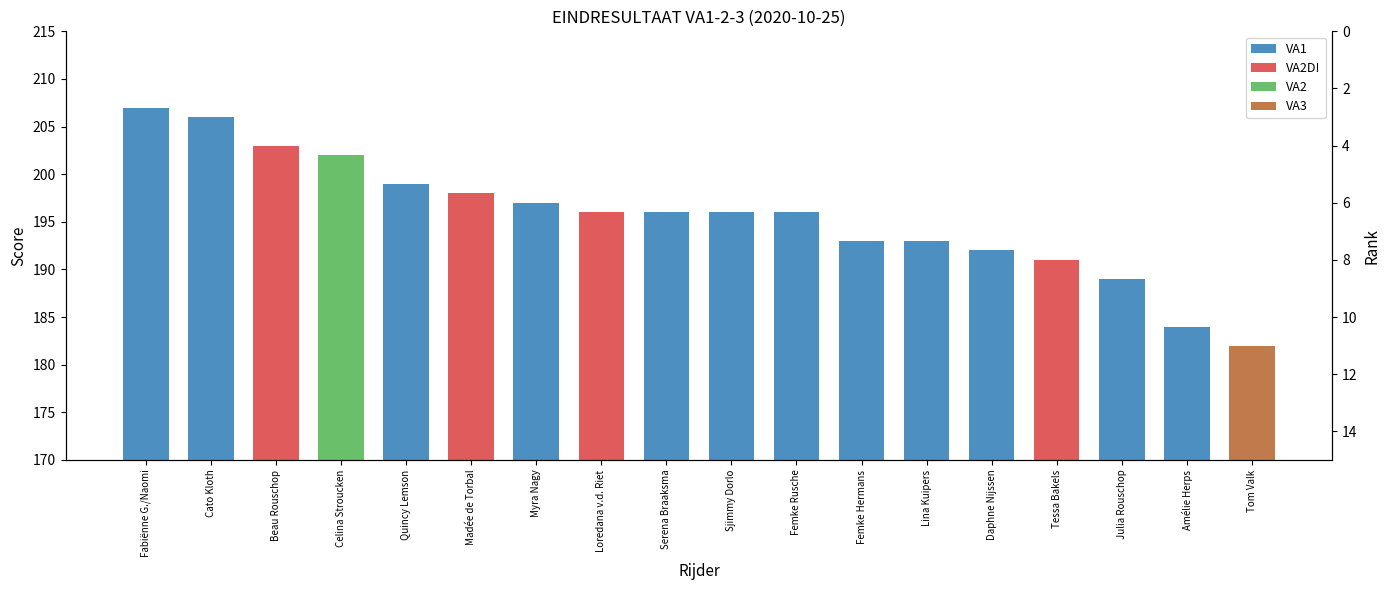

Rank the categories by value from lowest to highest.

VA3, VA1, VA1, VA2D!, VA1, VA1, VA1, VA2D!, VA1, VA1, VA1, VA1, VA2D!, VA1, VA2, VA2D!, VA1, VA1